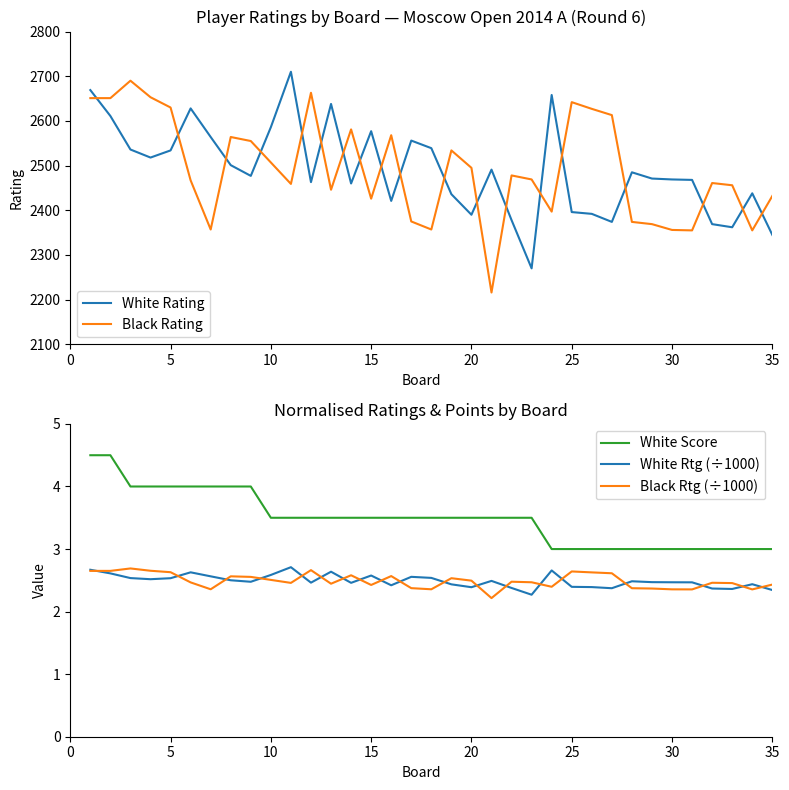

Does the chart display data point markers on the line(s)?

No